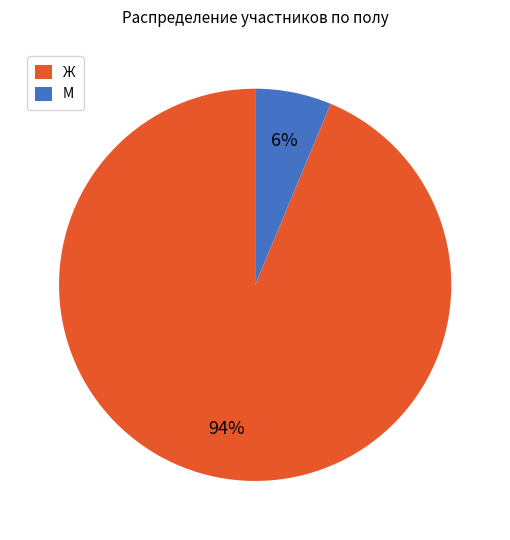

What percentage is the Ж slice, to the nearest percent?

94%